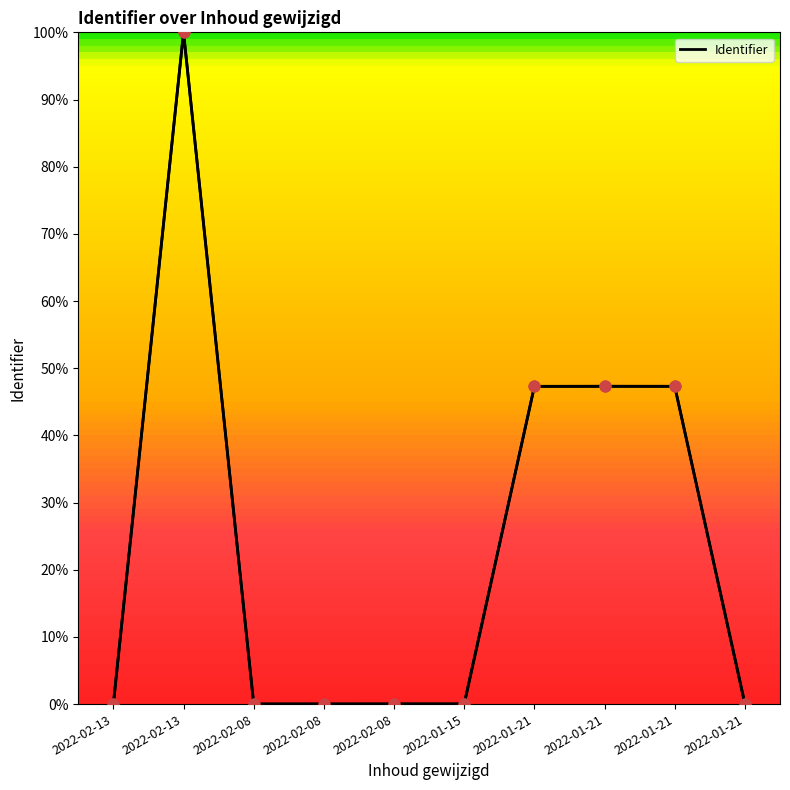

What is the change in value from 2022-02-13 to 2022-01-15?

-100.0